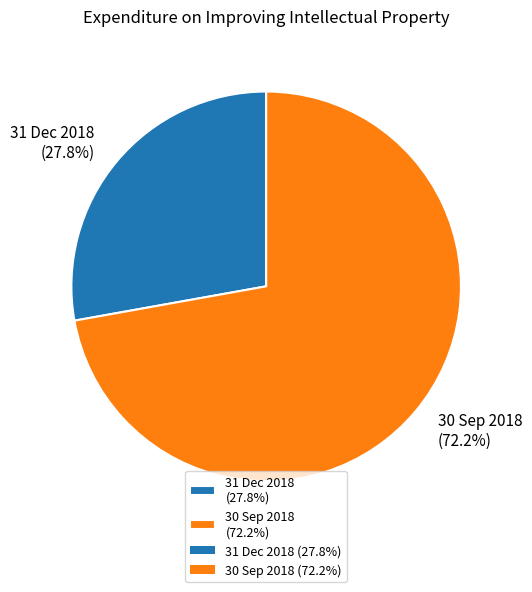

Which slice represents more than half of the pie?

30 Sep 2018